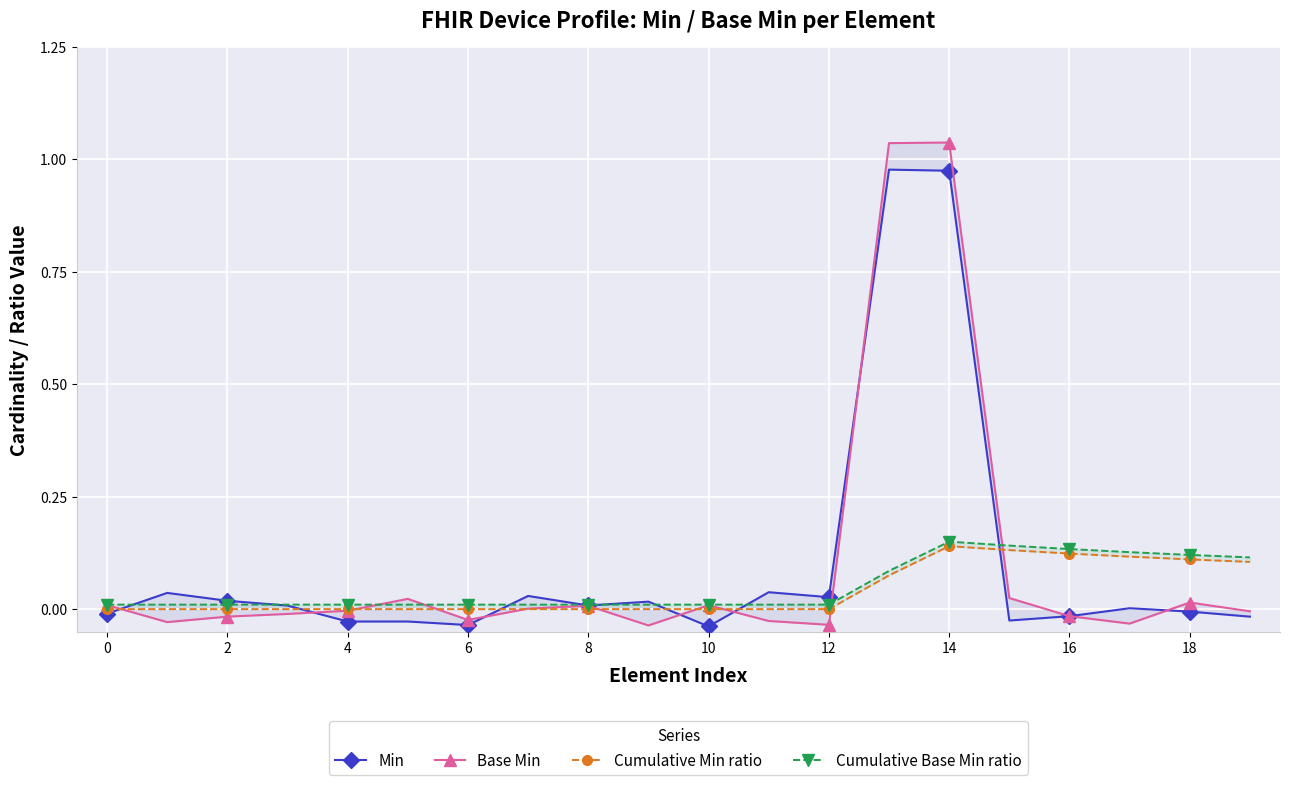

True or false: Min has more than 1 interior local peaks.

True